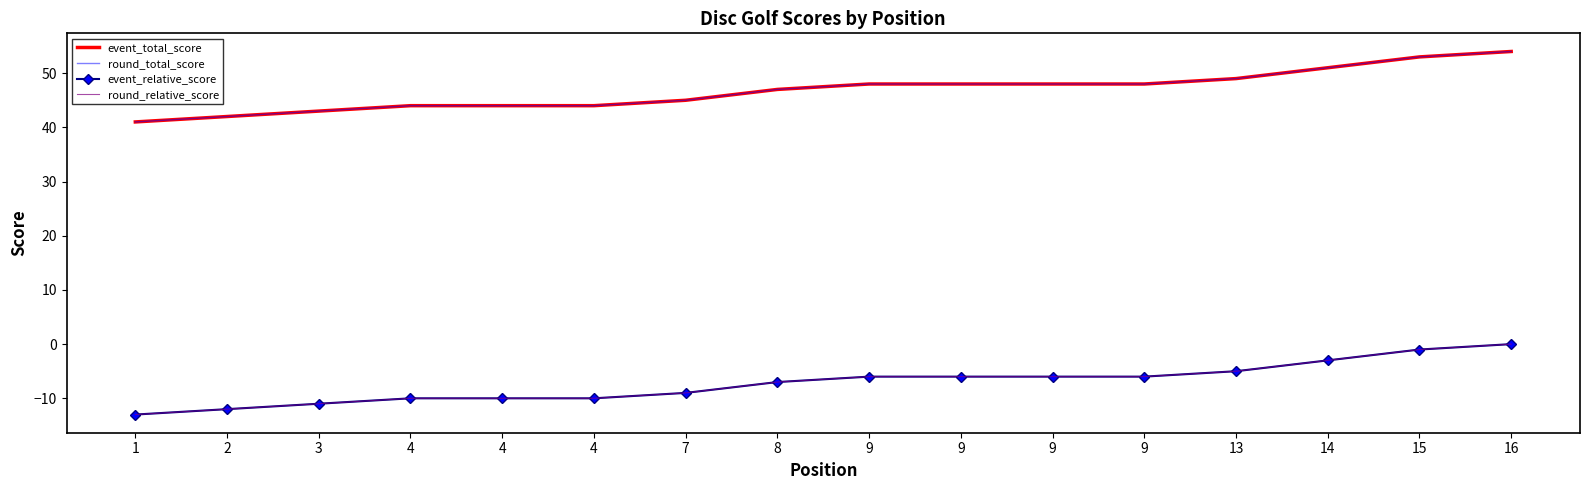

How many values in the round_total_score series are below 48?

8